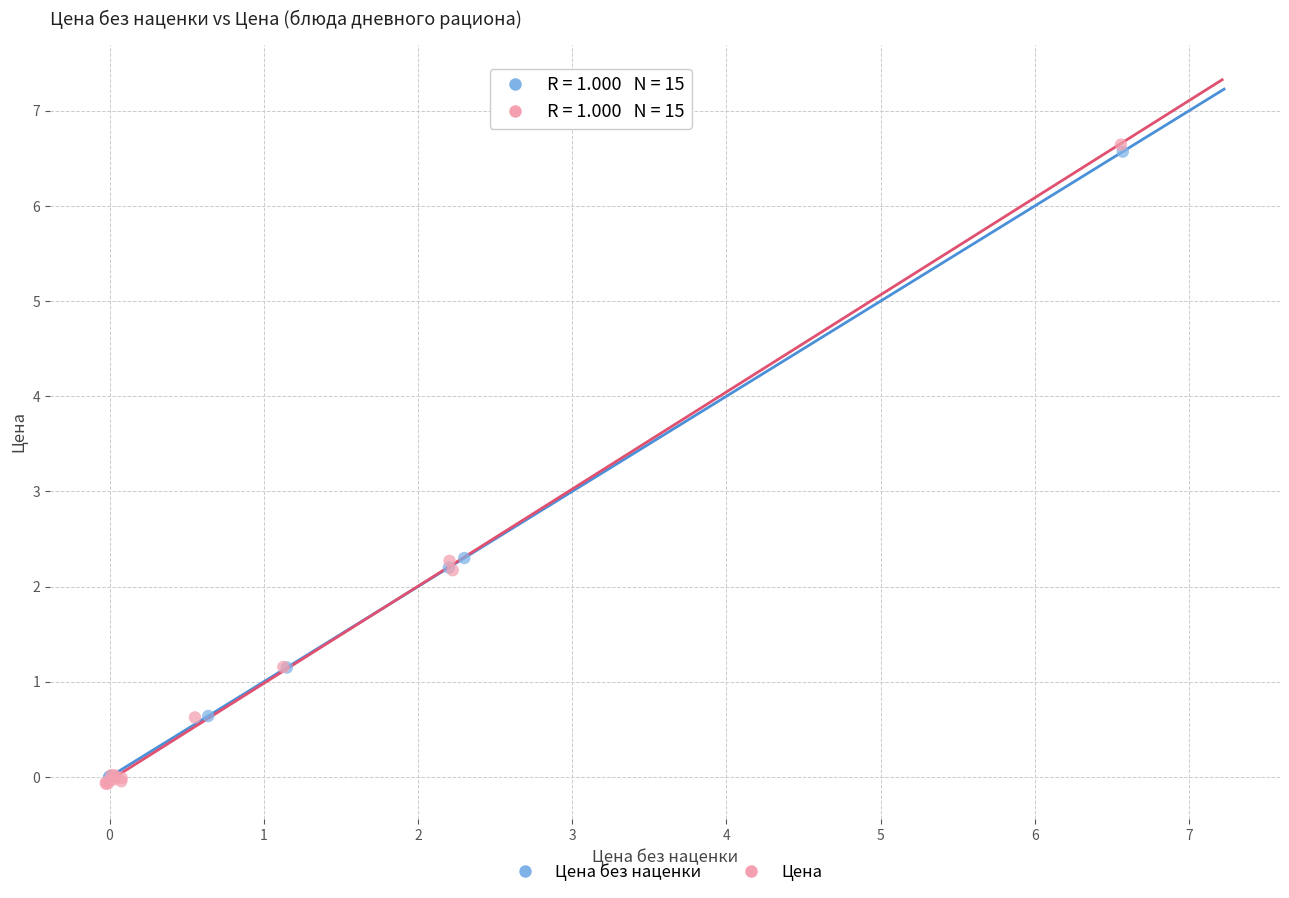

Which series has the widest spread of Y values?

Цена